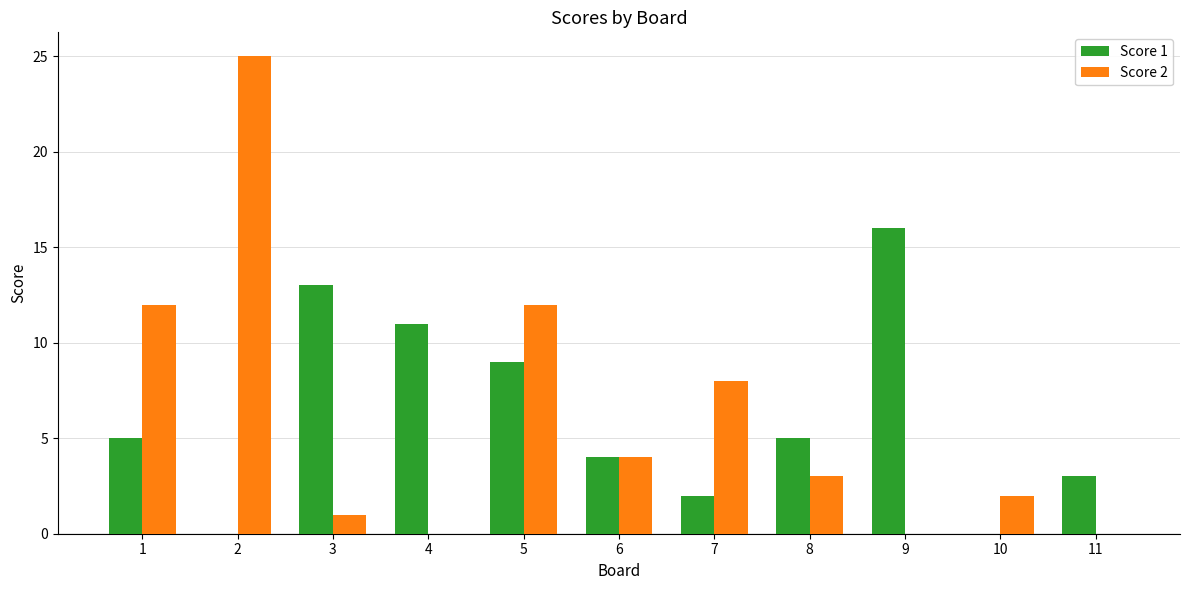

How many categories are shown in the chart?

11